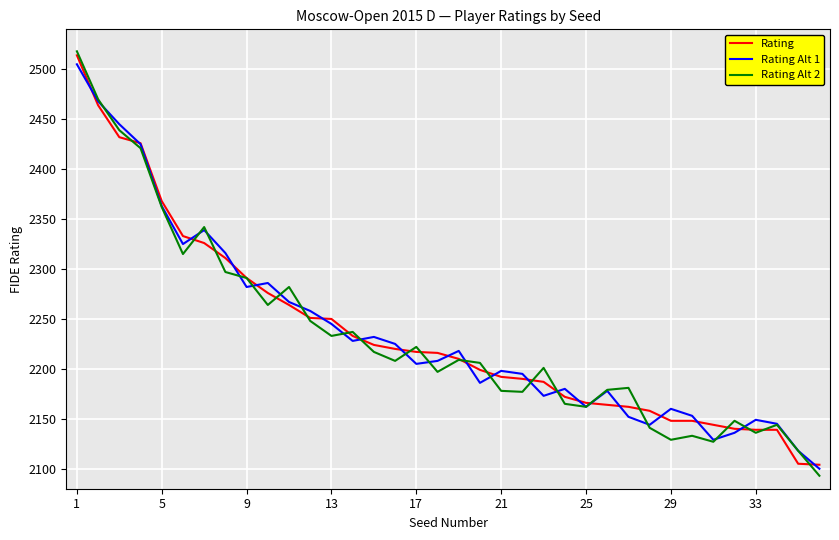

What is the maximum value for Rating?

2514